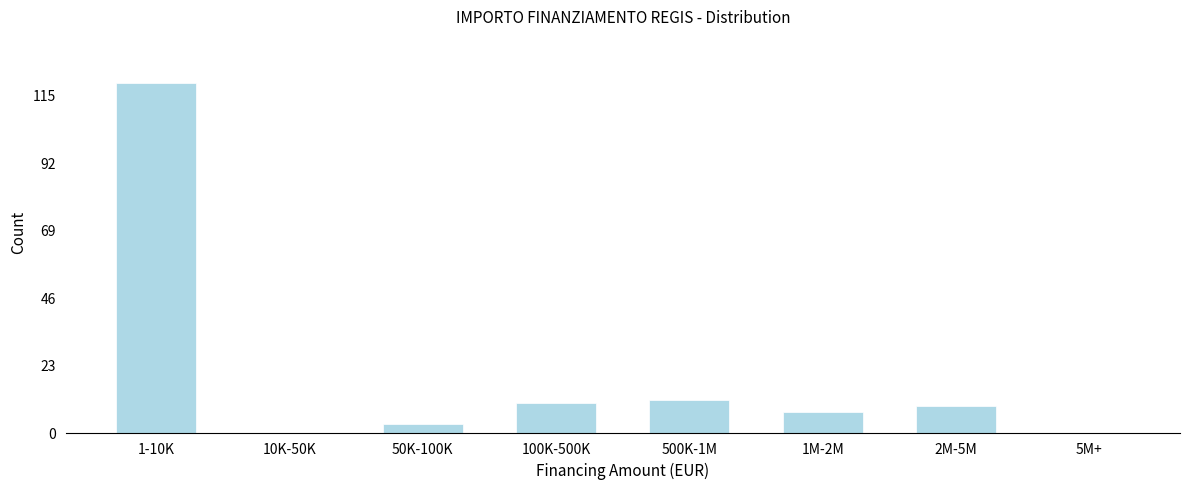

Reading right to left, what are all the values shown in this chart?

5M+=0	2M-5M=9	1M-2M=7	500K-1M=11	100K-500K=10	50K-100K=3	10K-50K=0	1-10K=119